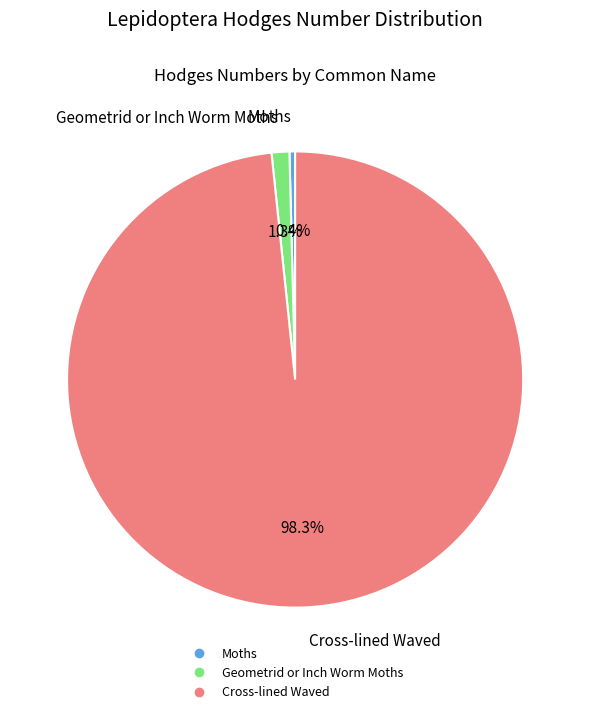

How many segments does this pie chart have?

3